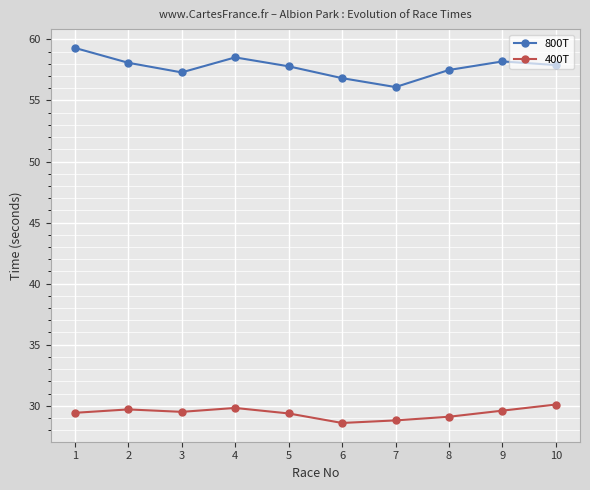

What is the minimum value shown in the chart?

28.6